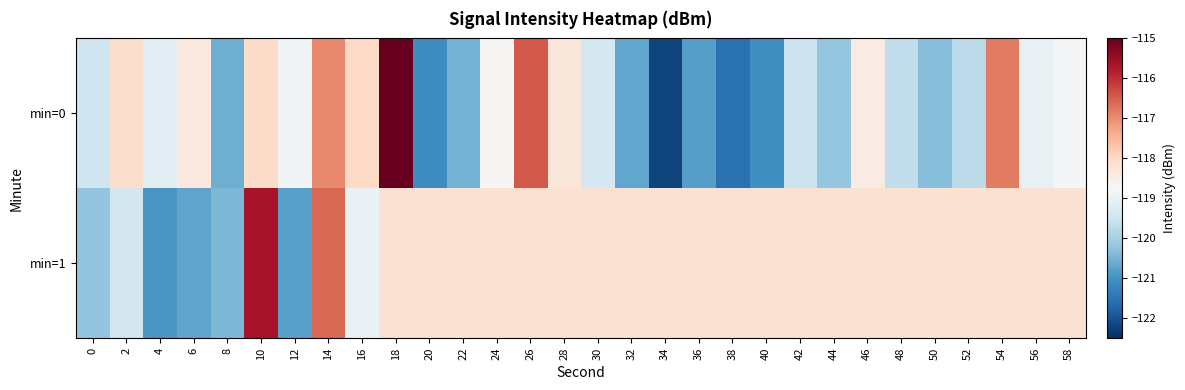

Which series has the largest range (max minus min)?

min=0